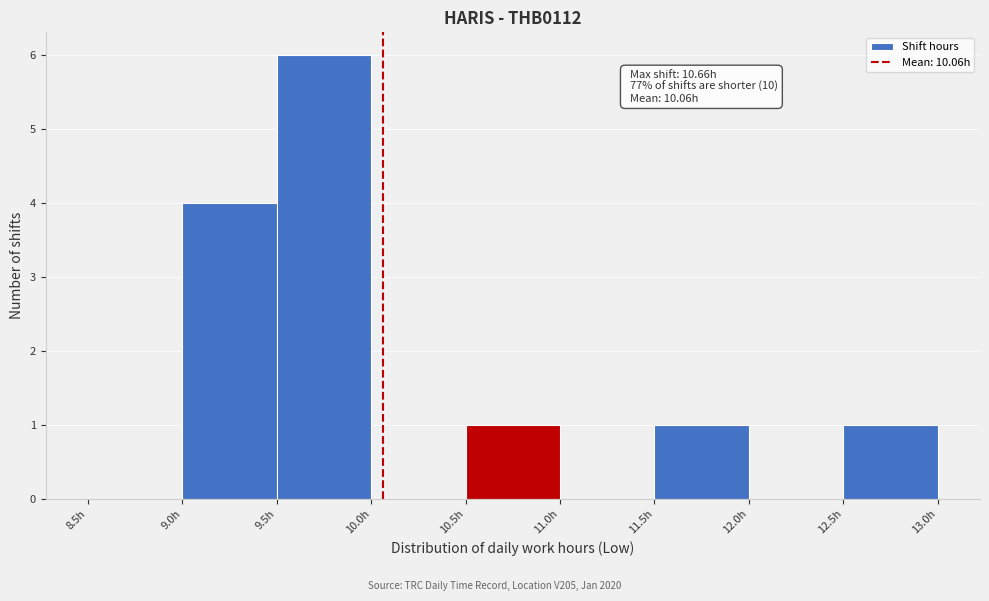

Which range on the x-axis has the tallest bar?

9.5 to 10.0